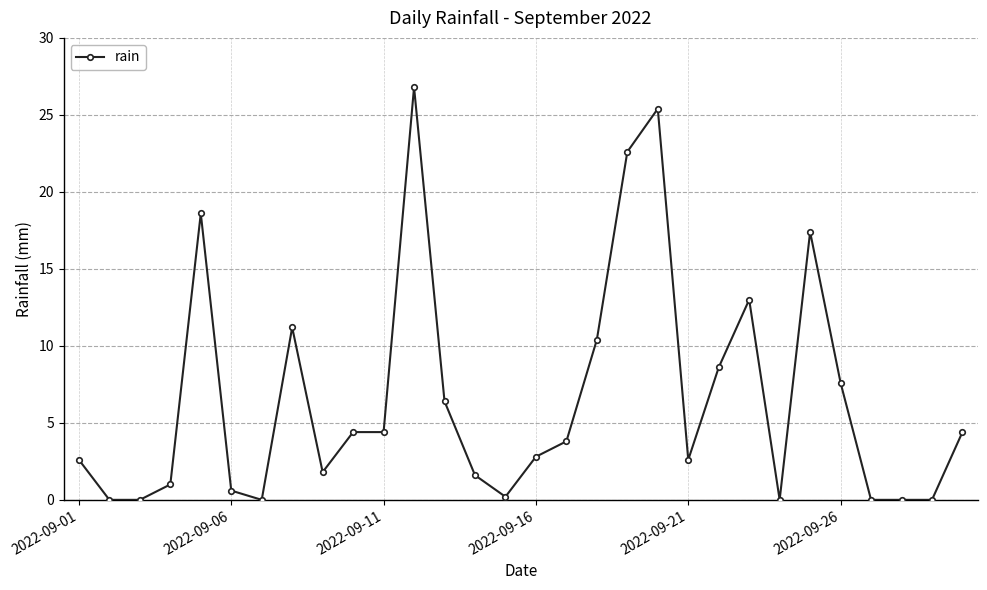

Reading right to left, extract all data points from this chart.

4.4	0.0	0.0	0.0	7.6	17.4	0.0	13.0	8.6	2.6	25.4	22.6	10.4	3.8	2.8	0.2	1.6	6.4	26.8	4.4	4.4	1.8	11.2	0.0	0.6	18.6	1.0	0.0	0.0	2.6